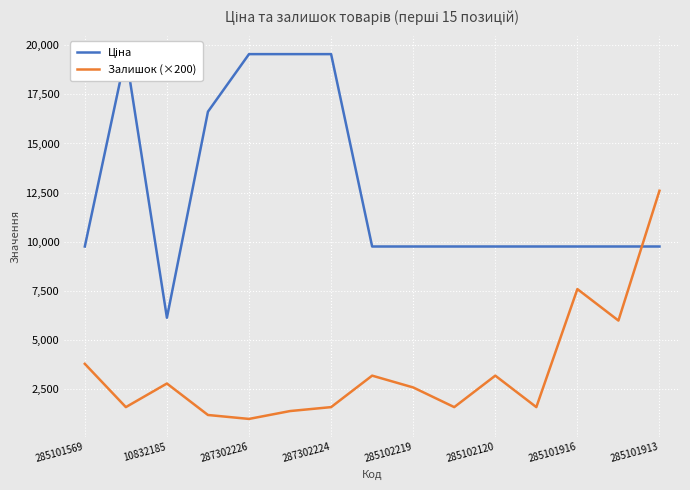

In Залишок (×200), how many points are lower than both neighbors (excluding endpoints)?

5